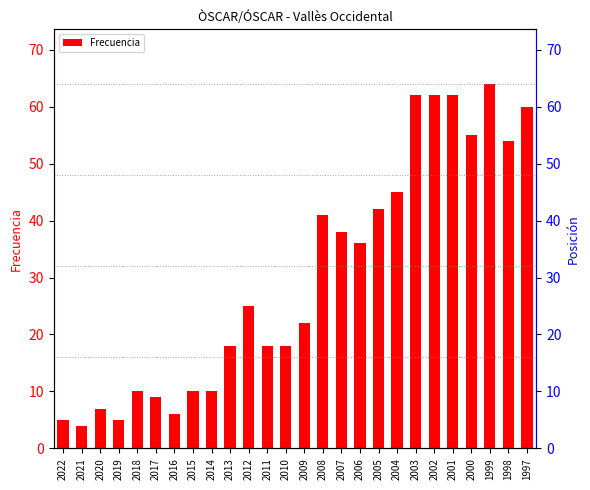

List the labels in order of value, largest first.

1999, 2003, 2002, 2001, 1997, 2000, 1998, 2004, 2005, 2008, 2007, 2006, 2012, 2009, 2013, 2011, 2010, 2018, 2015, 2014, 2017, 2020, 2016, 2022, 2019, 2021